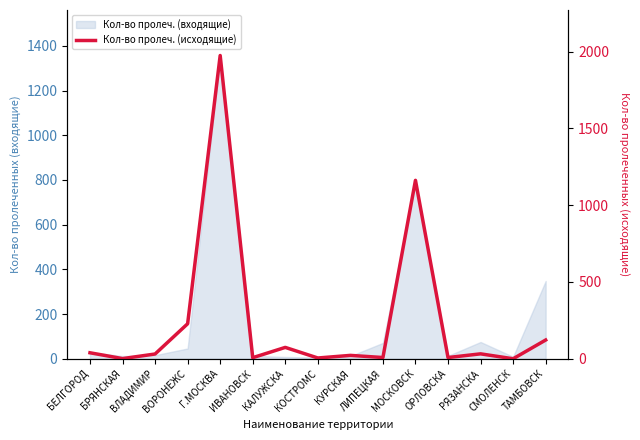

Where is the data nearest to the value 987?

МОСКОВСК